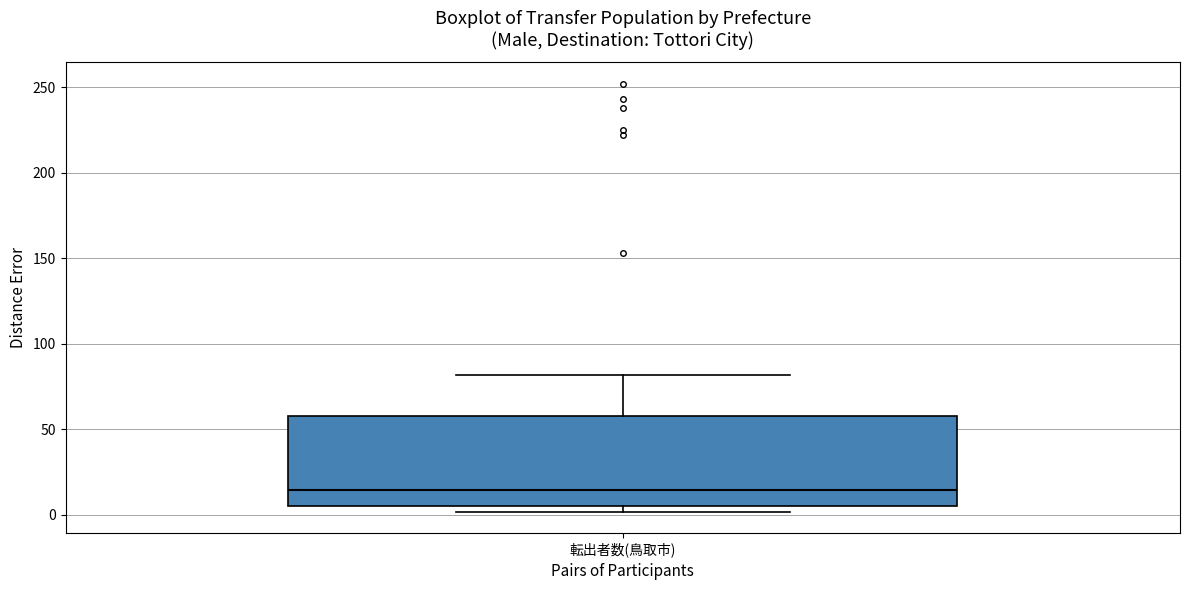

Transcribe this box plot: give where the median line is, the range the box spans, and where the two whiskers end, as read against the y-axis. The values are not printed on the chart, so give them approximately, as read against the axis.

median 15, box 5 to 60, whiskers 0 to 80